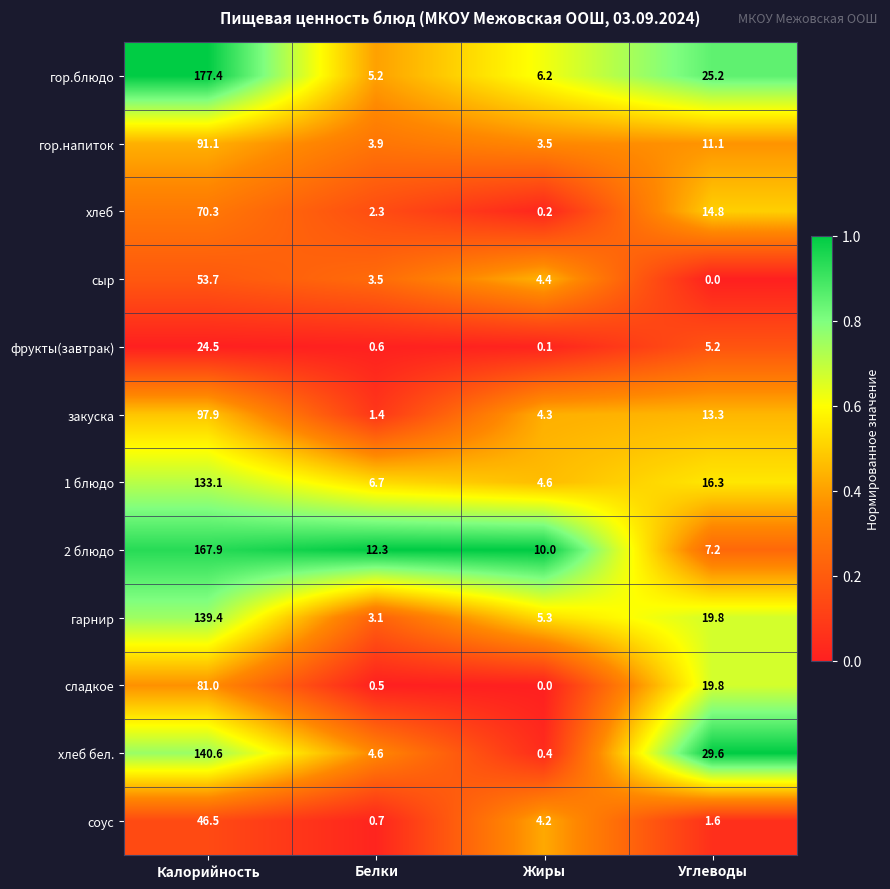

What is the maximum value shown in the chart?

177.4